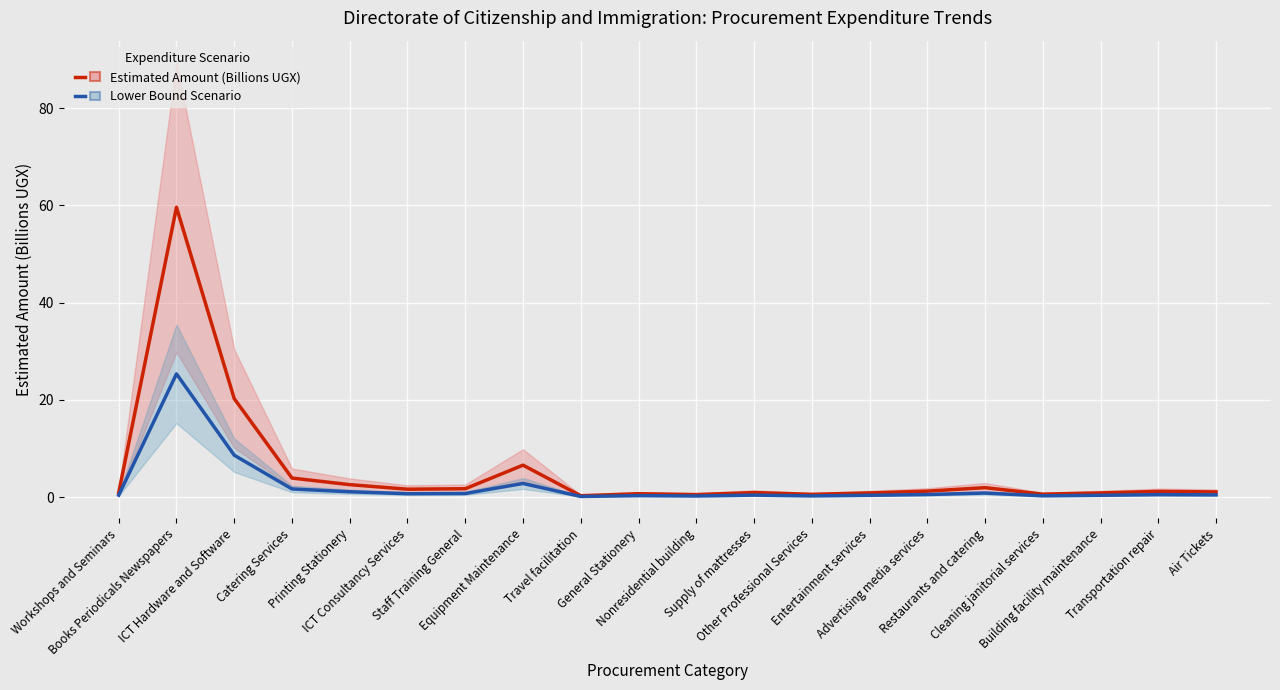

At which label is Estimated Amount (Billions UGX) closest to 29?

ICT Hardware and Software